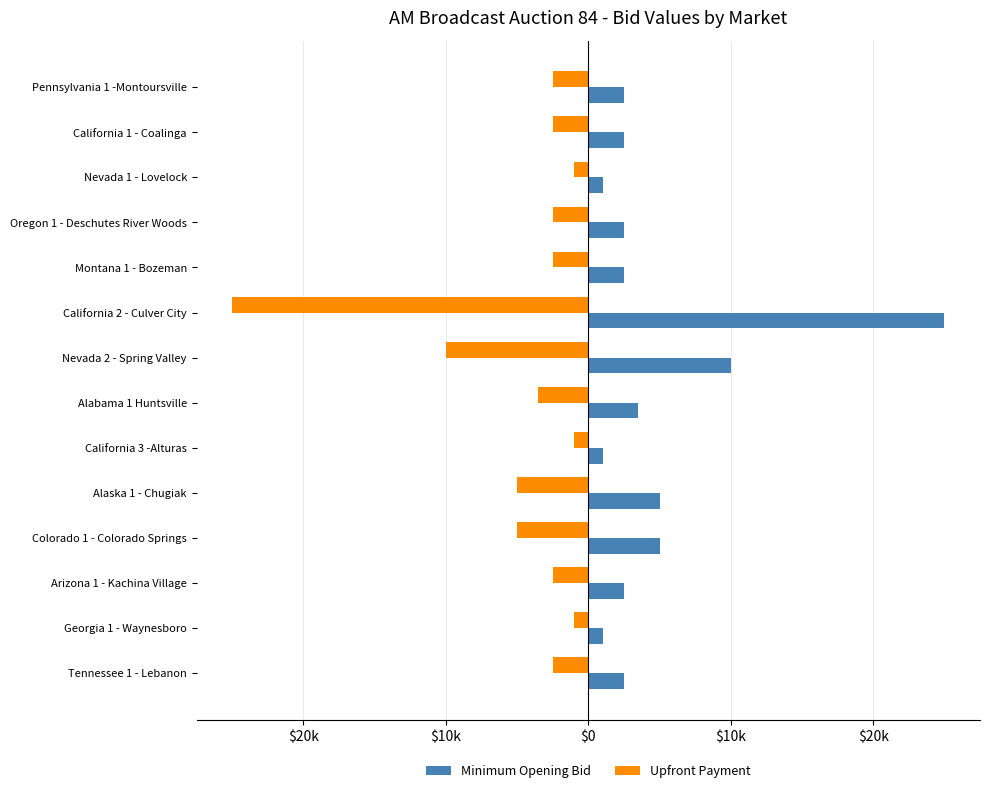

What is the value of the Minimum Opening Bid bar at the 12th from the left?

2500